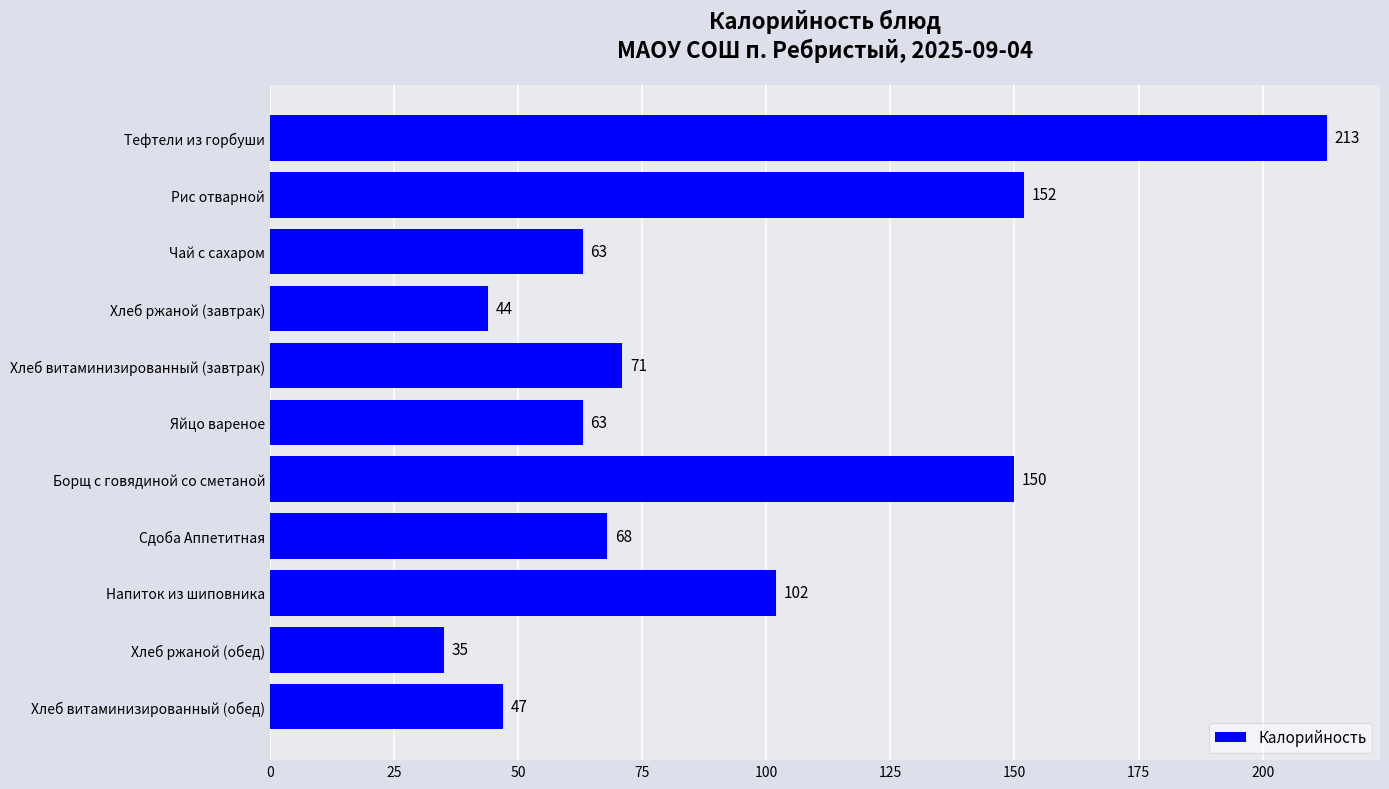

Reading top to bottom, what are all the values shown in this chart?

213	152	63	44	71	63	150	68	102	35	47